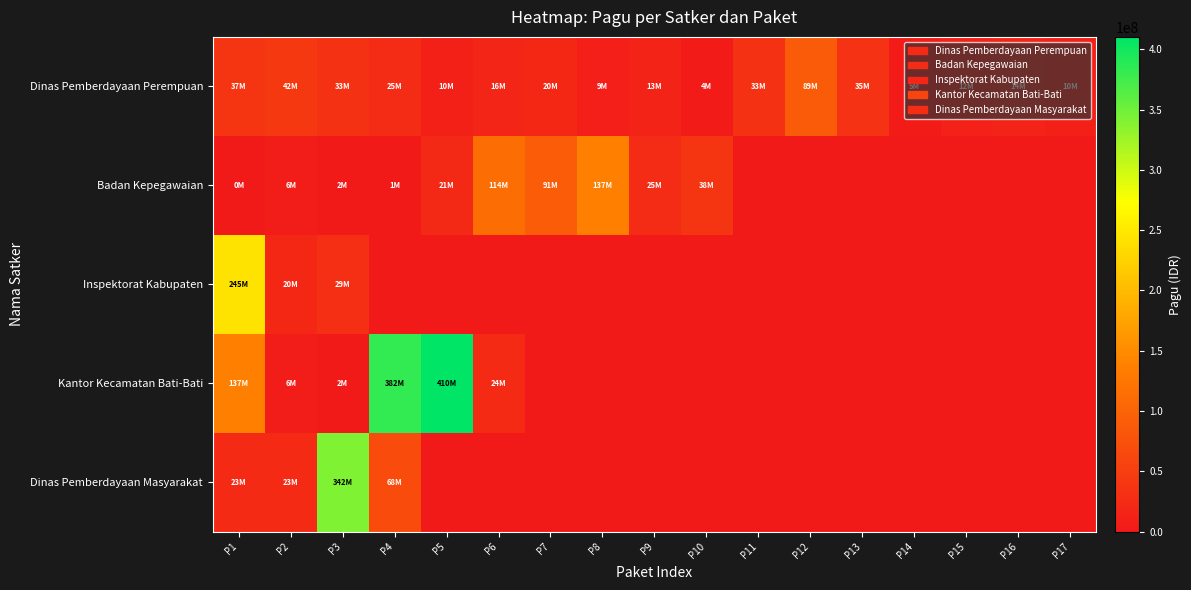

How many data points does each series have?

17